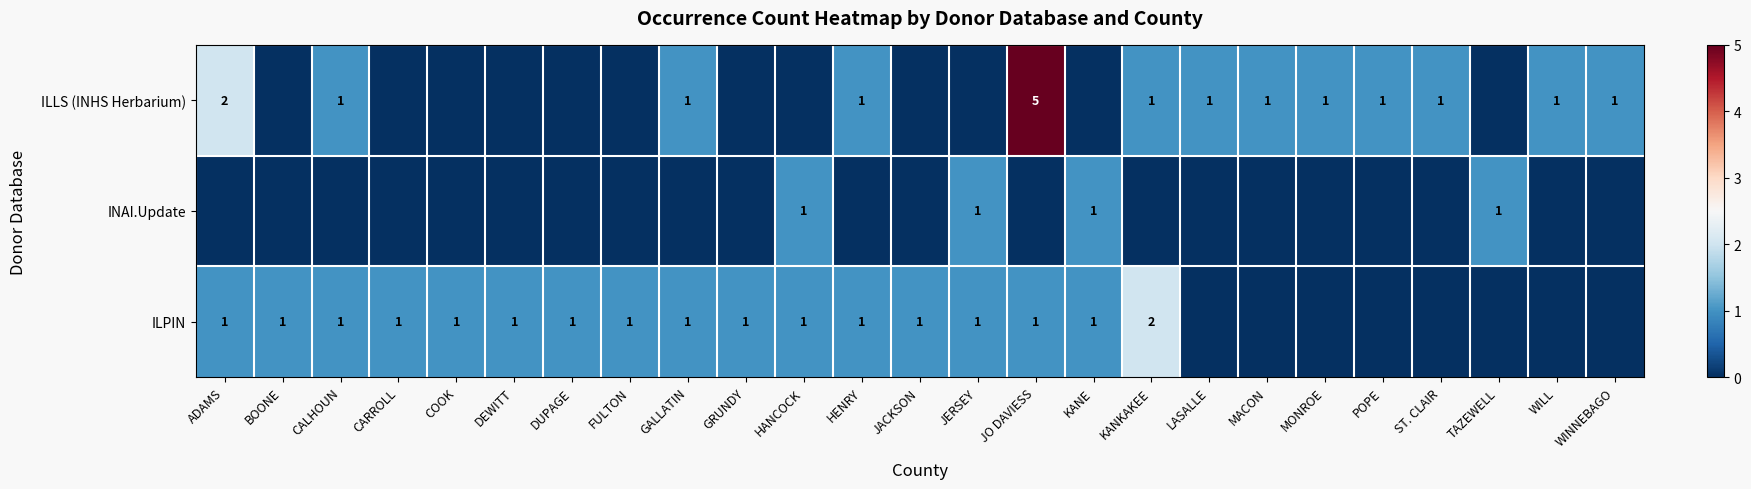

The ILLS (INHS Herbarium) series shows 1 at WILL. True or false?

True